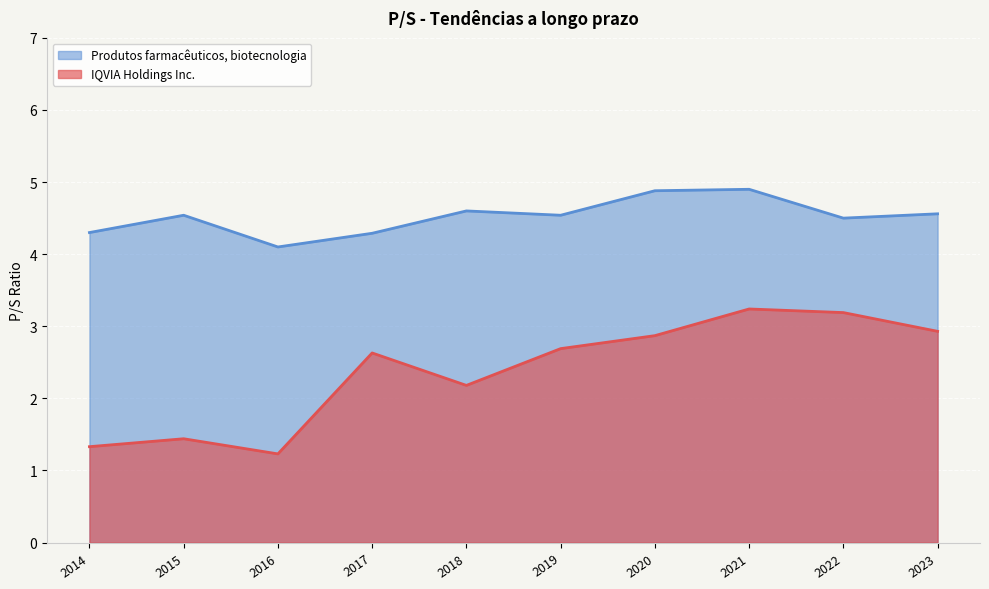

True or false: Produtos farmacêuticos, biotecnologia has more than 1 points higher than both neighbors.

True